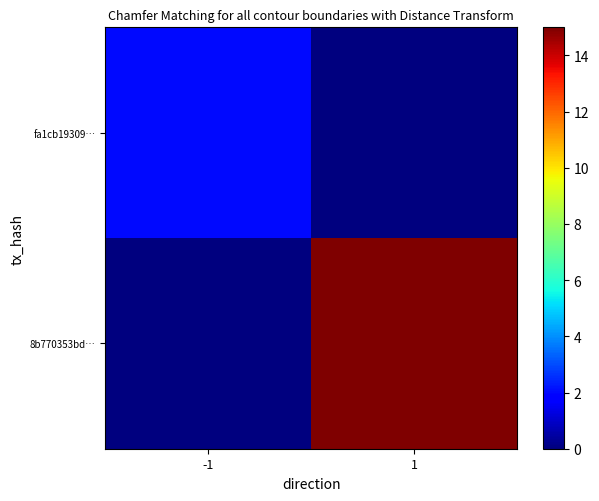

Count the number of data series in this chart.

2